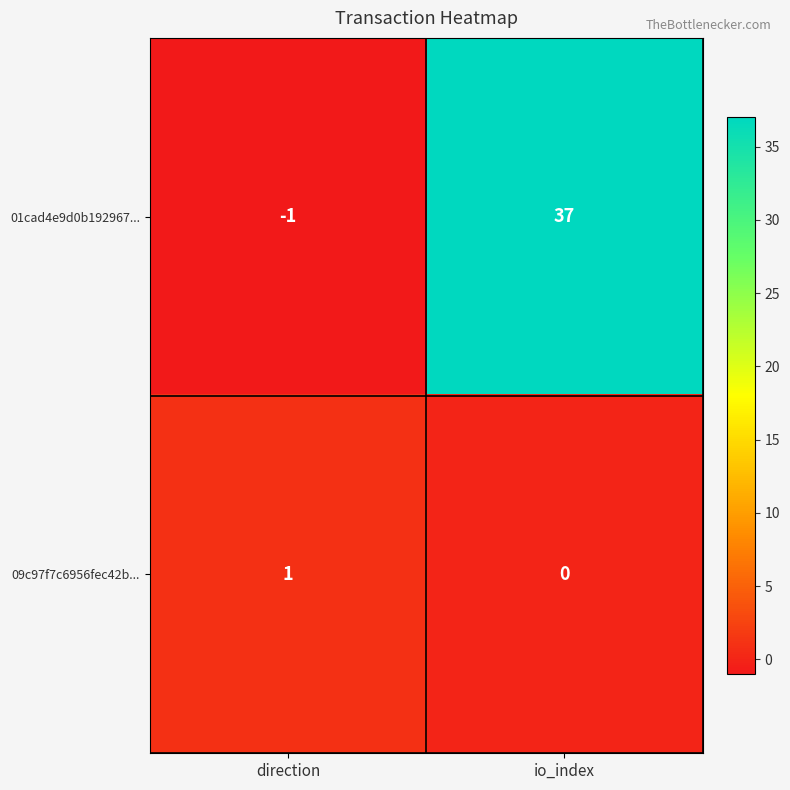

What is the spread (max minus min) of values at io_index?

37